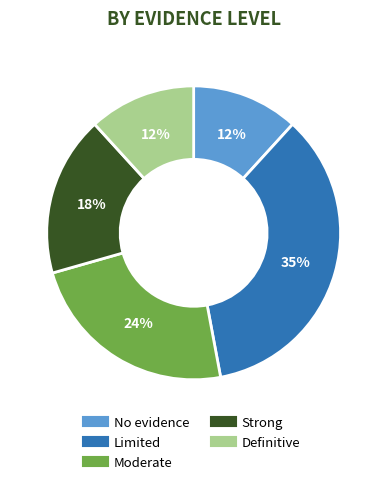

What is the ratio of the value at Definitive to the value at No evidence?

1.0